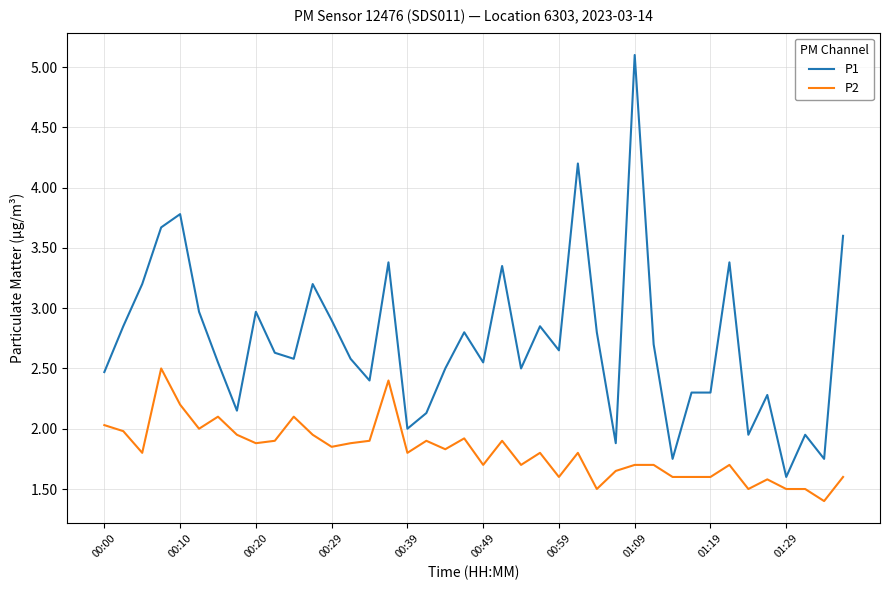

What is the minimum value shown in the chart?

1.4